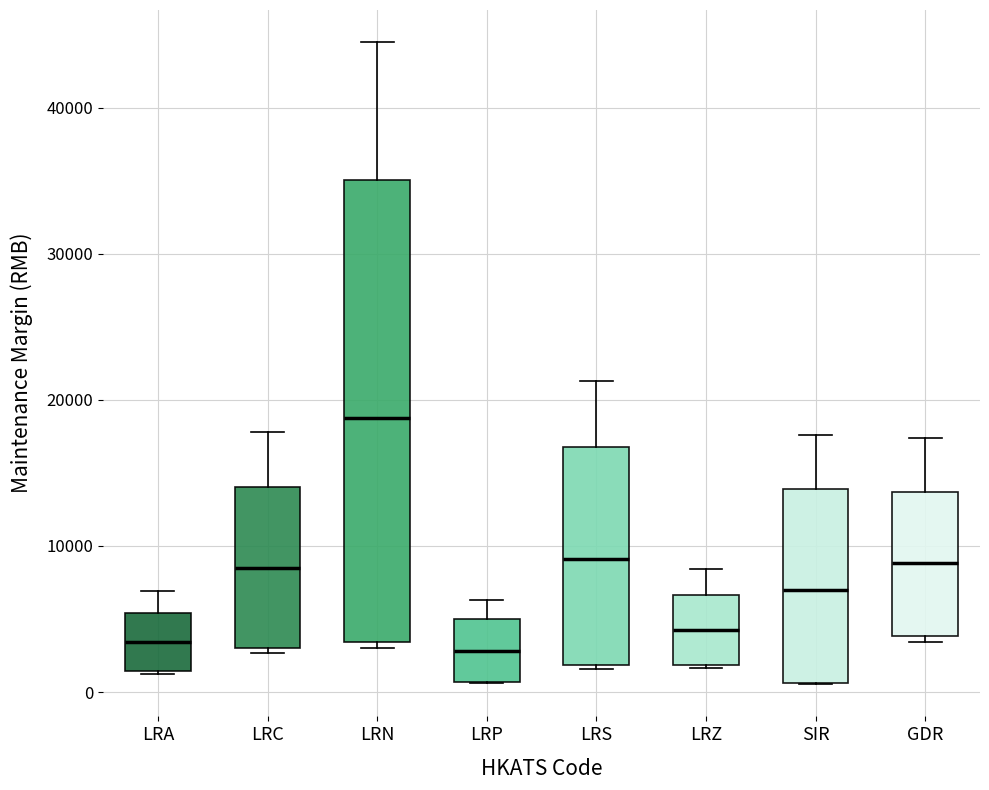

Where does the upper whisker of the box for LRS end on the y-axis? The values are not printed on the chart, so give them approximately, as read against the axis.

21000